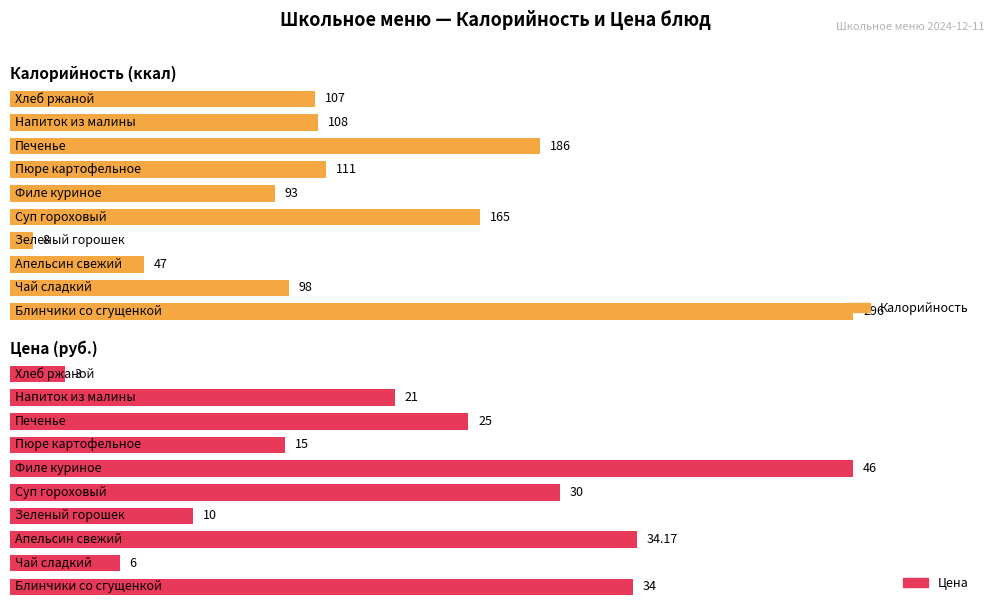

Rank the series at Апельсин свежий from highest to lowest value.

Калорийность, Цена